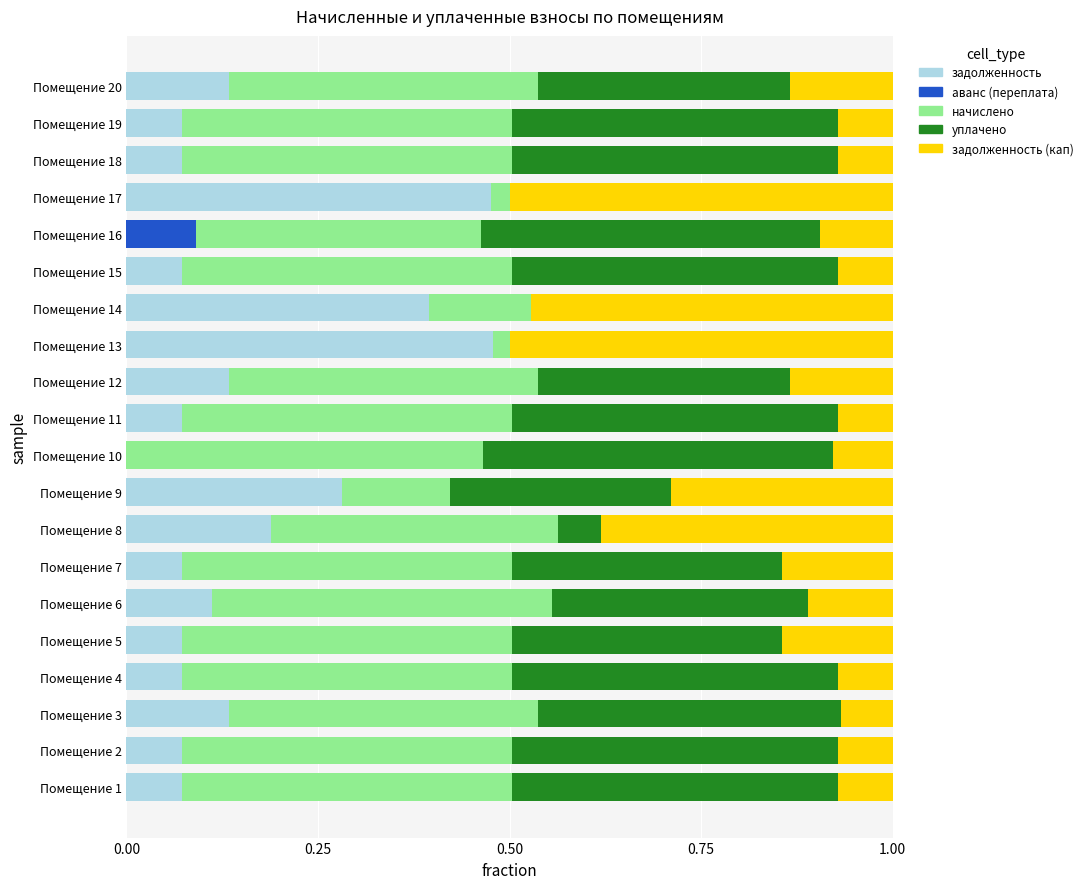

The value of задолженность at Помещение 14 is 0.4. True or false?

True